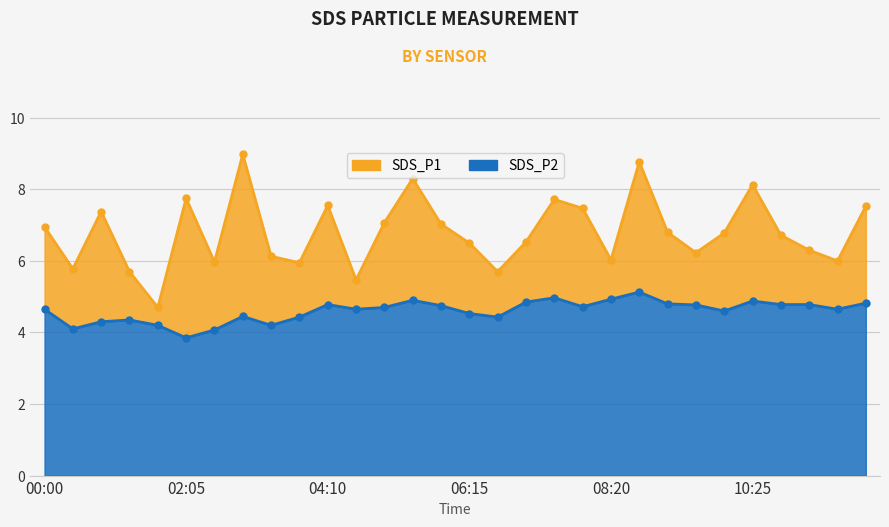

True or false: SDS_P2 has a value of 6.1 at 03:20.

False